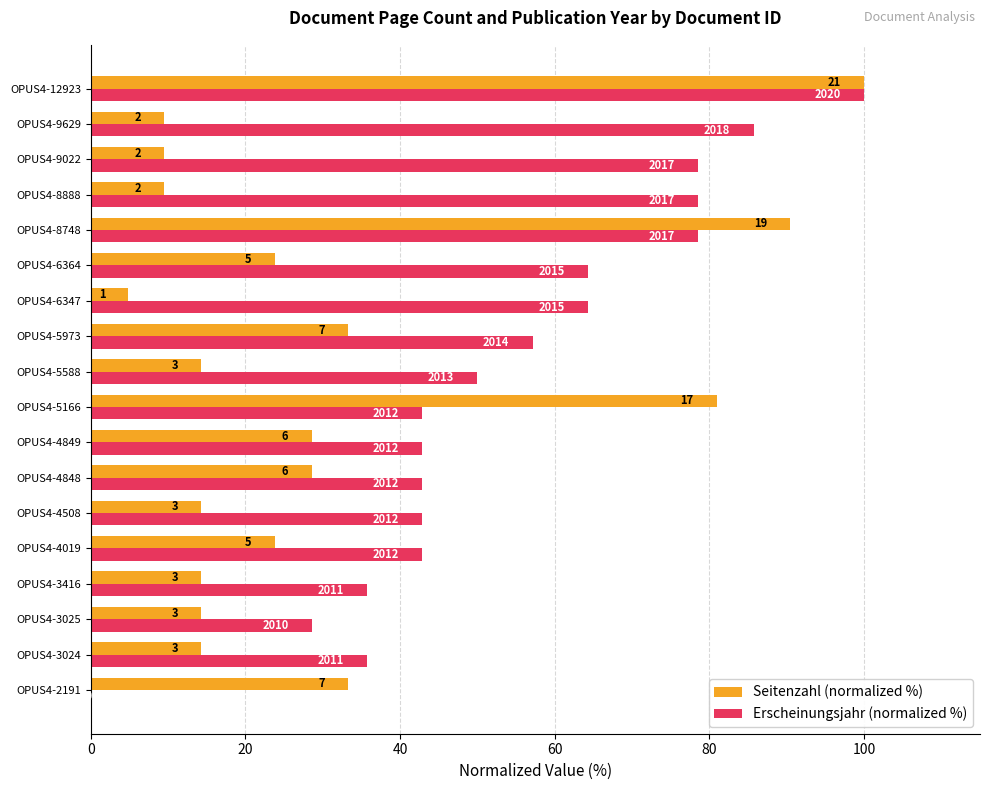

What are all the series names shown in the legend?

Seitenzahl (normalized %), Erscheinungsjahr (normalized %)